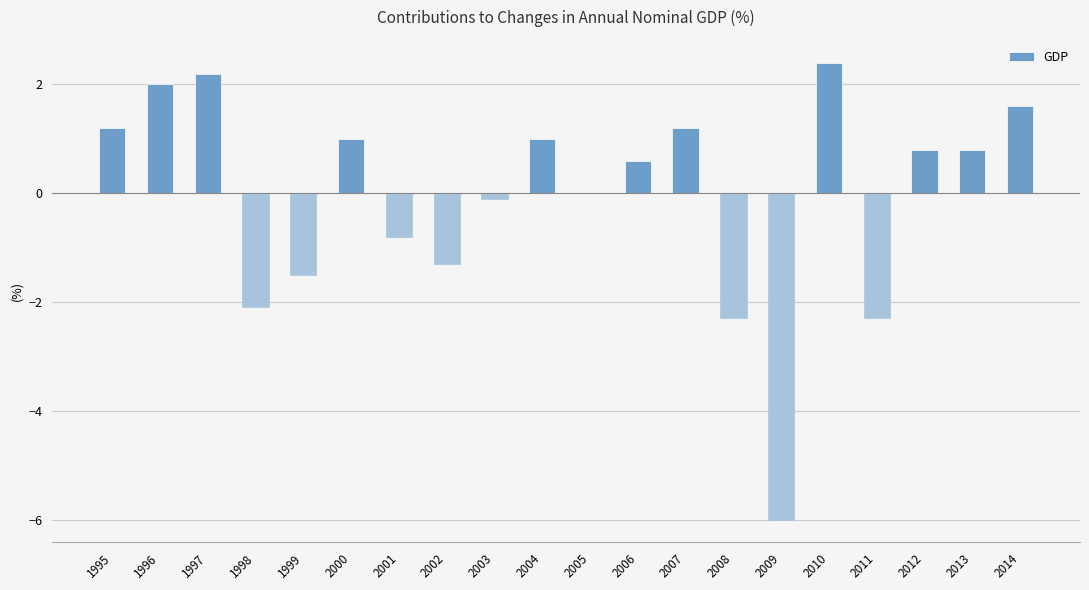

Reading left to right, what are all the values shown in this chart?

1.2	2.0	2.2	-2.1	-1.5	1.0	-0.8	-1.3	-0.1	1.0	0.0	0.6	1.2	-2.3	-6.0	2.4	-2.3	0.8	0.8	1.6